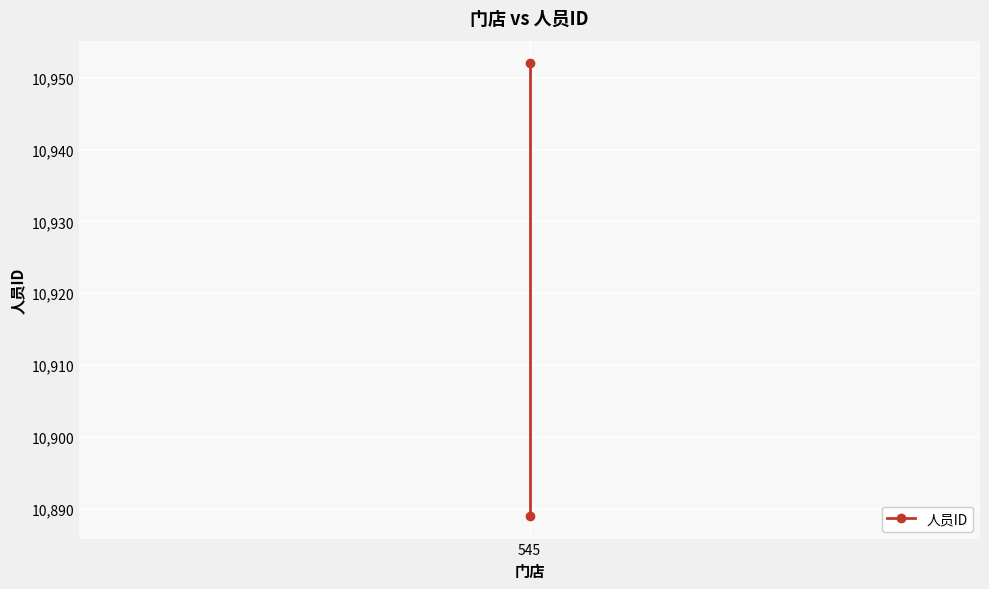

Is it true that the value at 545 is 10889?

True